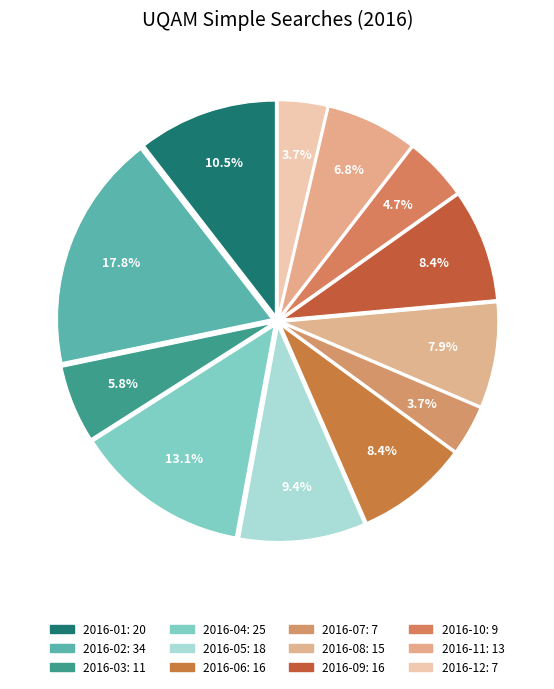

Combined, what portion of the pie is 2016-04 and 2016-02?

30.9%